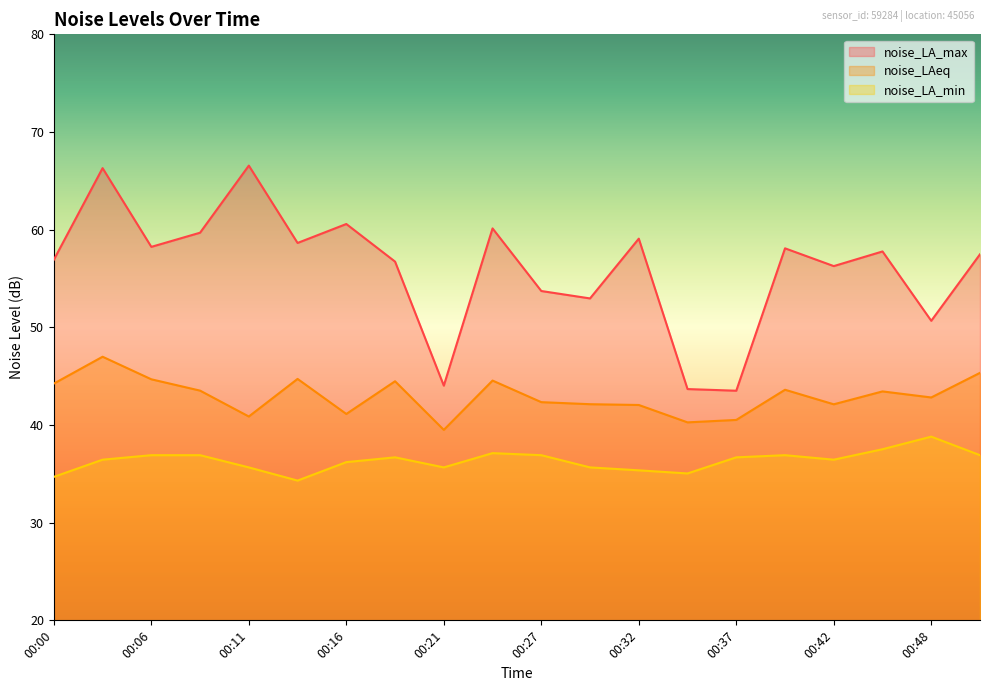

At which category is the sum across all series the highest?

00:03